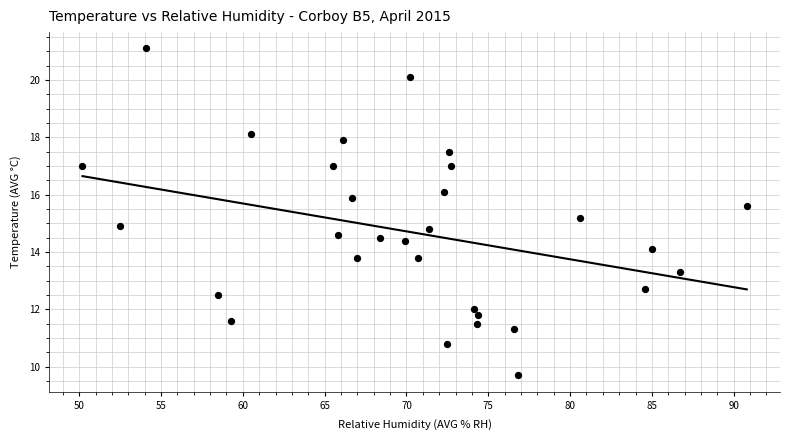

What is the range of X values (max minus min)?

40.6